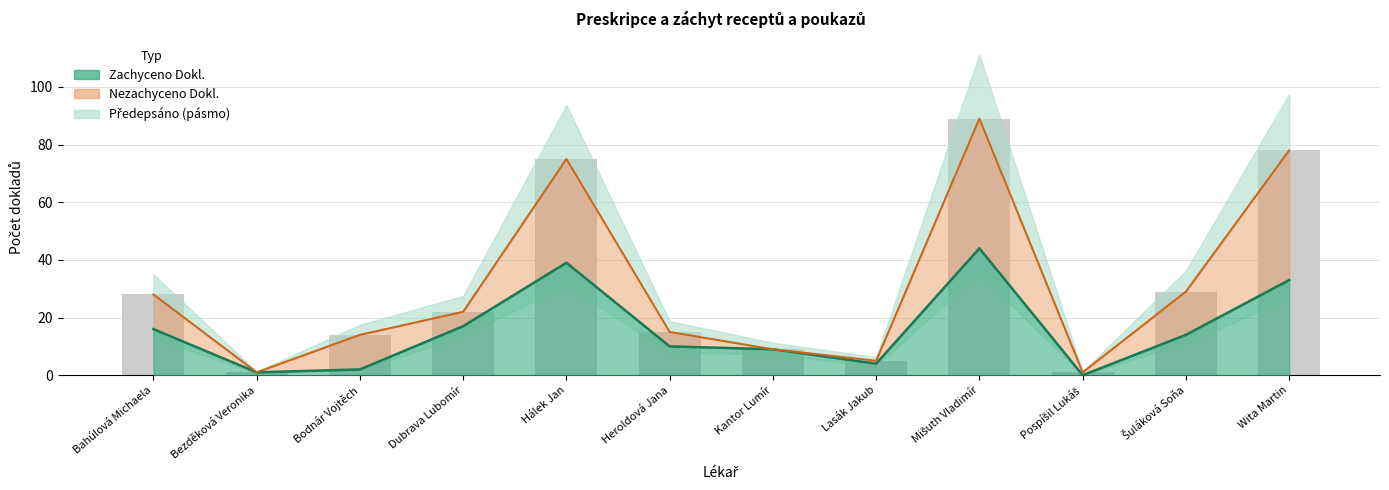

At which category is the sum across all series the highest?

Mišuth Vladimír